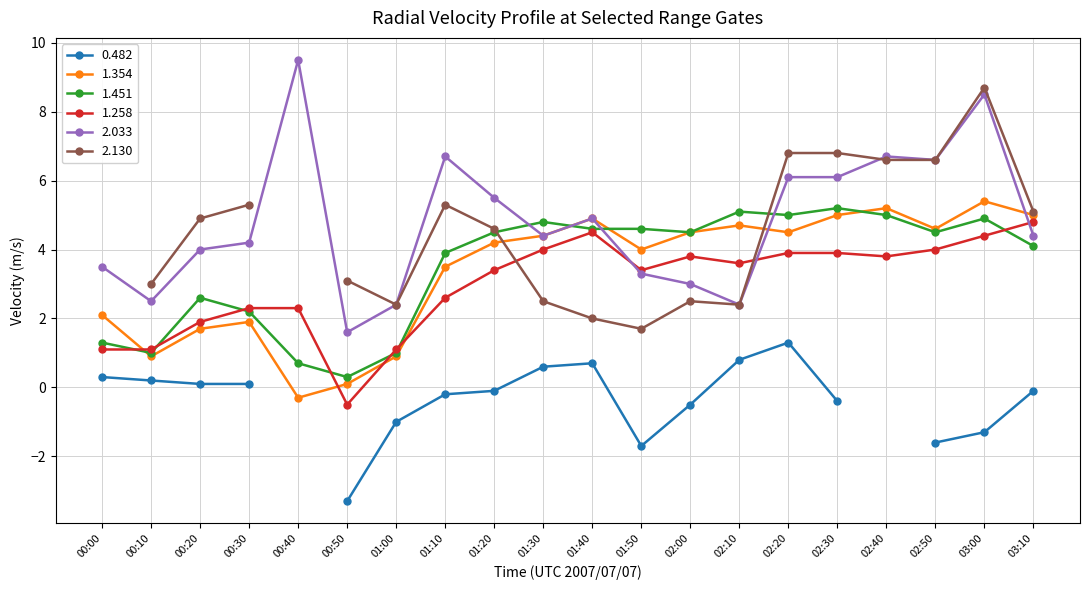

How many values in the 2.033 series exceed 4?

12